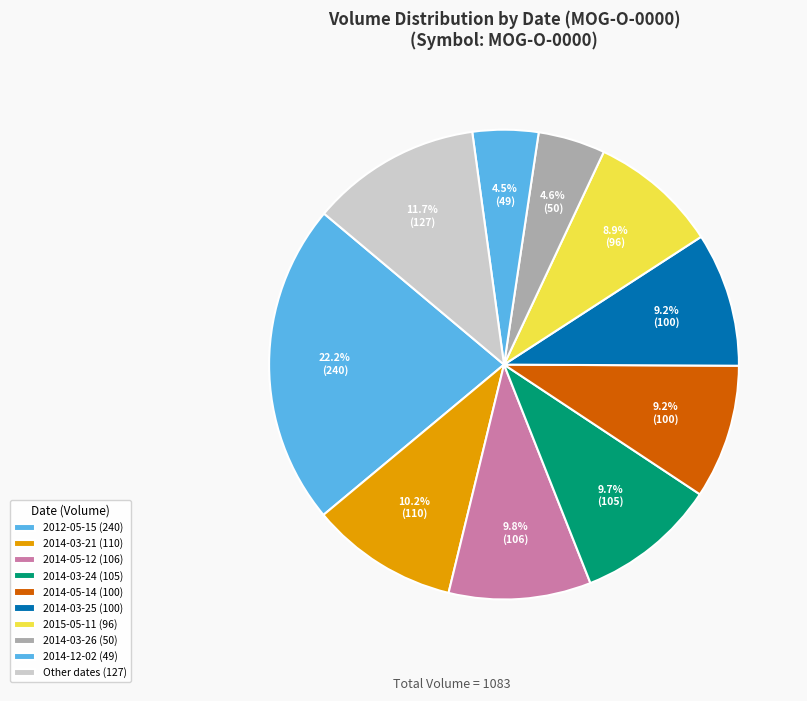

How many segments does this pie chart have?

10